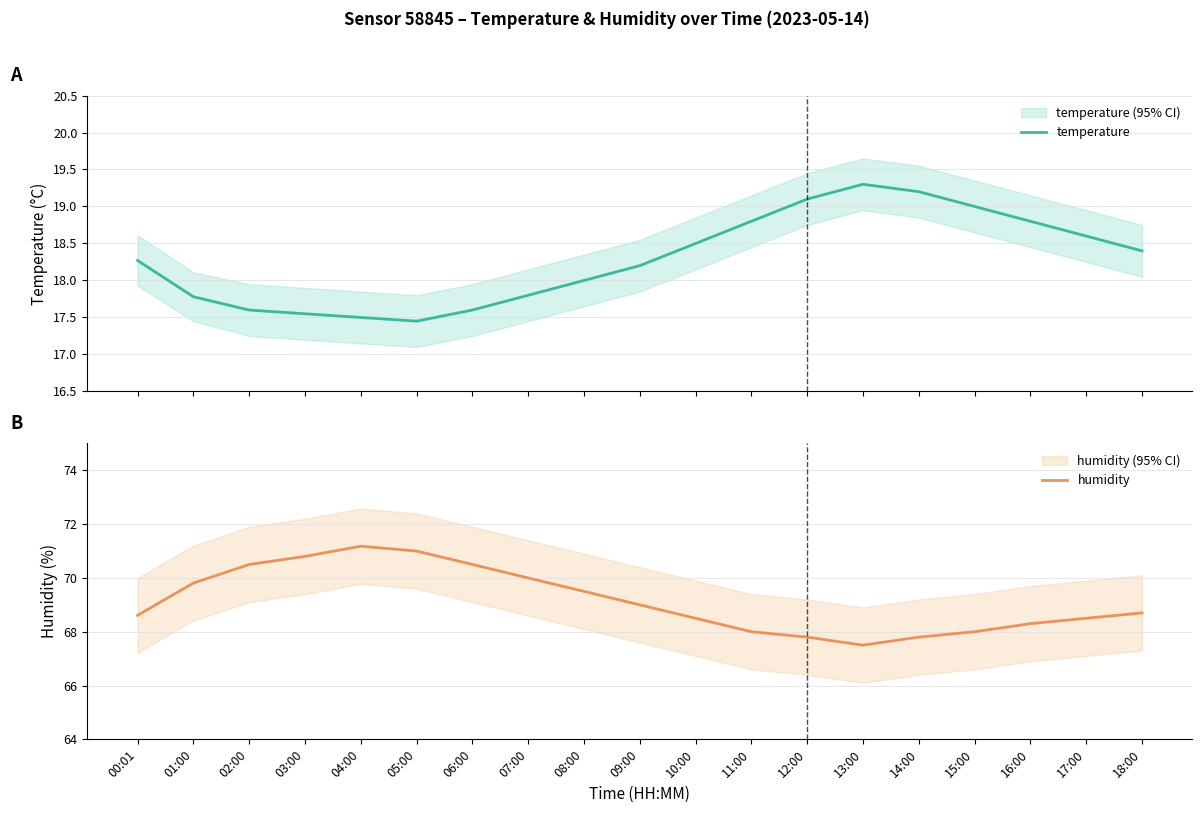

Reading left to right, extract all data points from this chart.

temperature: 18.3	17.8	17.6	17.6	17.5	17.4	17.6	17.8	18.0	18.2	18.5	18.8	19.1	19.3	19.2	19.0	18.8	18.6	18.4
humidity: 68.6	69.8	70.5	70.8	71.2	71.0	70.5	70.0	69.5	69.0	68.5	68.0	67.8	67.5	67.8	68.0	68.3	68.5	68.7